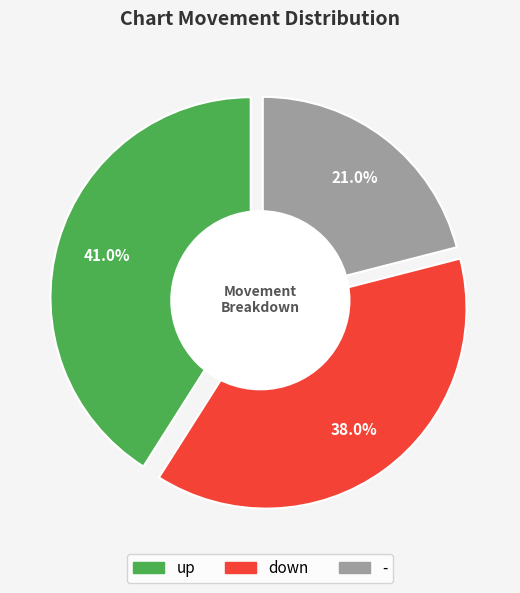

Does any single category account for the majority?

No